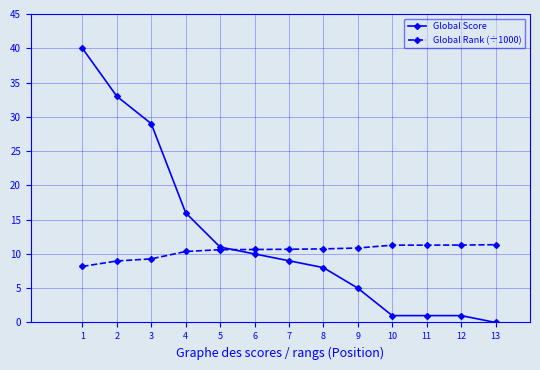

Read the Global Rank (÷1000) value at 3.

9.3